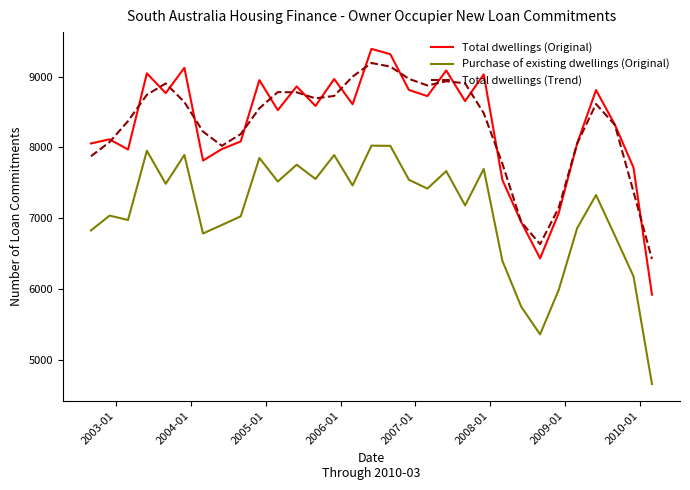

True or false: Total dwellings (Original) and Purchase of existing dwellings (Original) cross at least once.

False